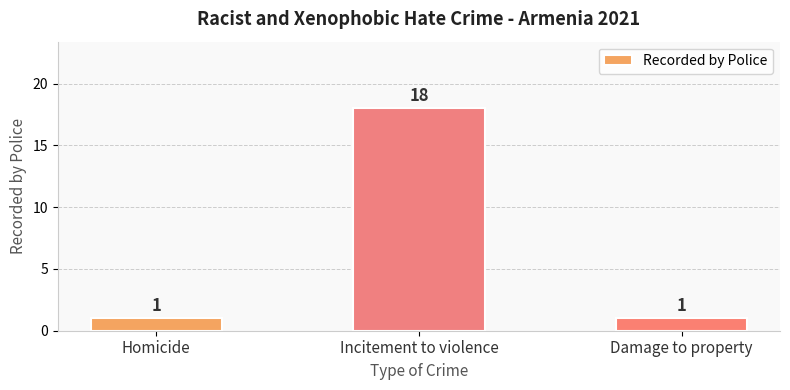

Does the chart contain stacked bars?

No